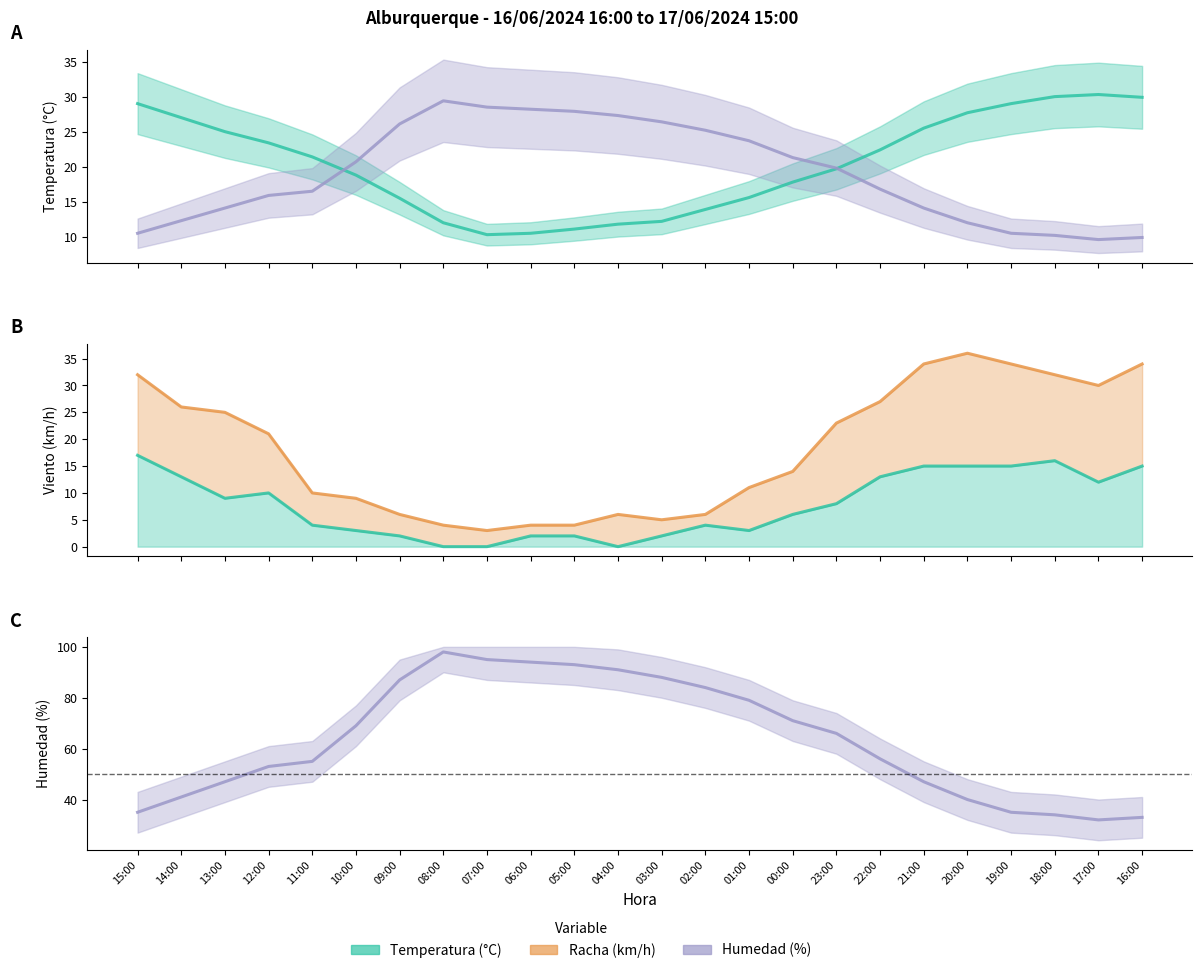

Which series ends up on top after the final intersection of Racha (km/h) and Humedad (%)?

Racha (km/h)